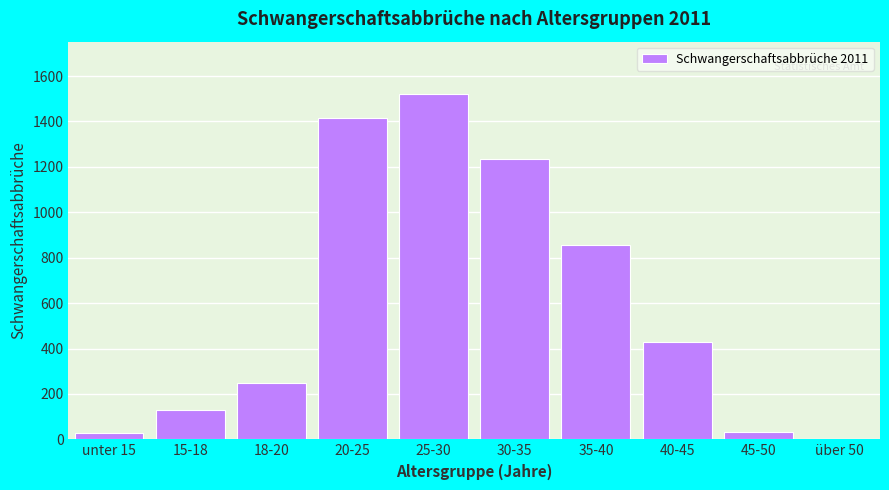

The value at 15-18 is 130. True or false?

True